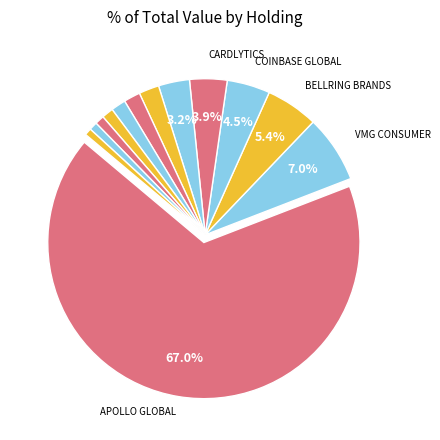

How many slices are in this pie chart?

13